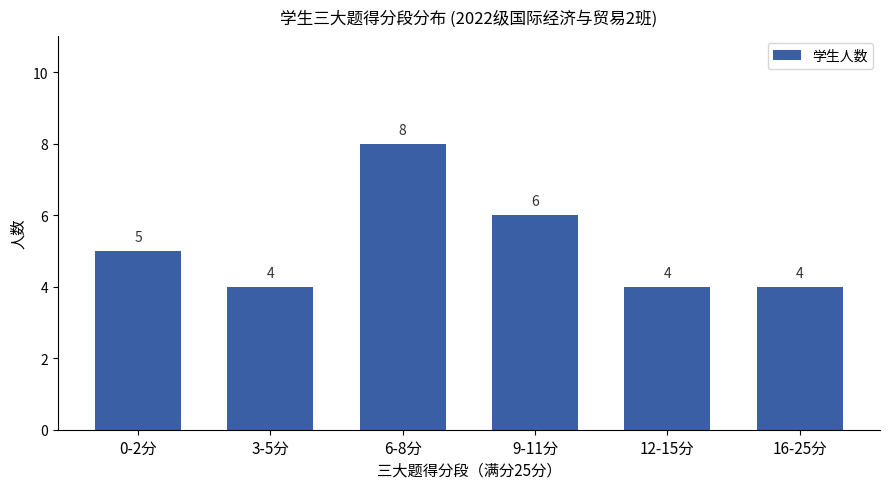

How many values are below 5?

3